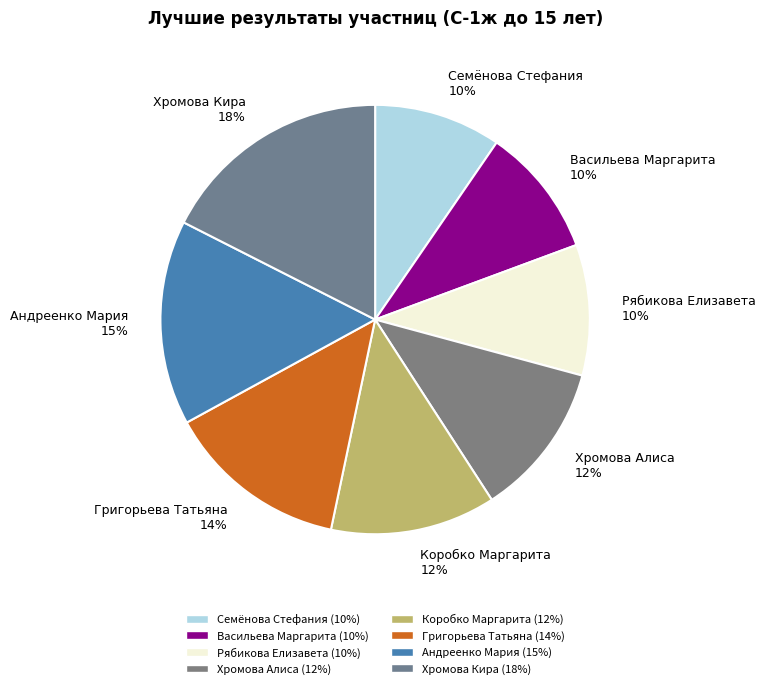

To the nearest percent, what portion does Андреенко Мария represent?

15%